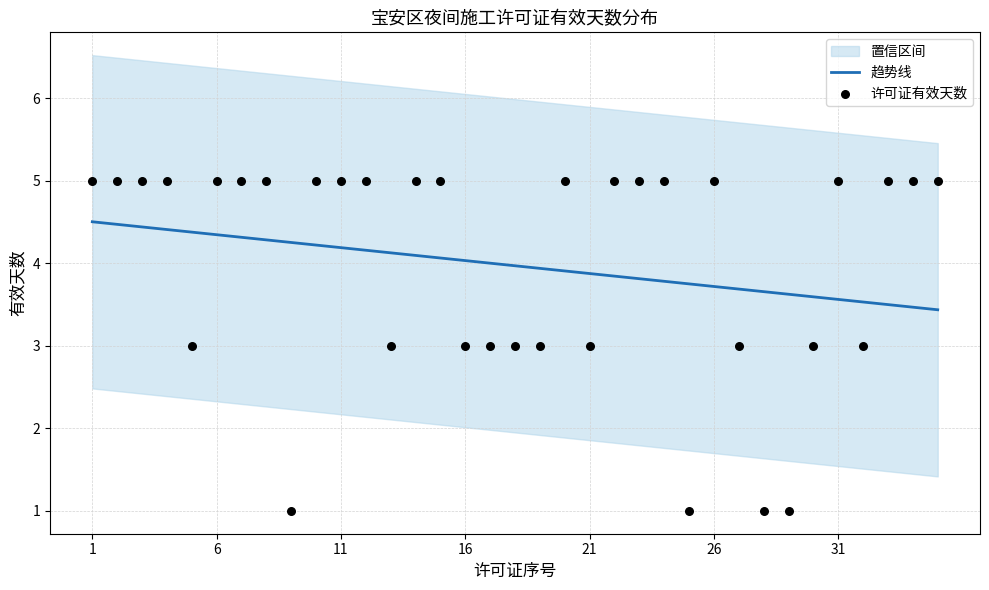

Which series has the largest total across all categories?

许可证有效天数